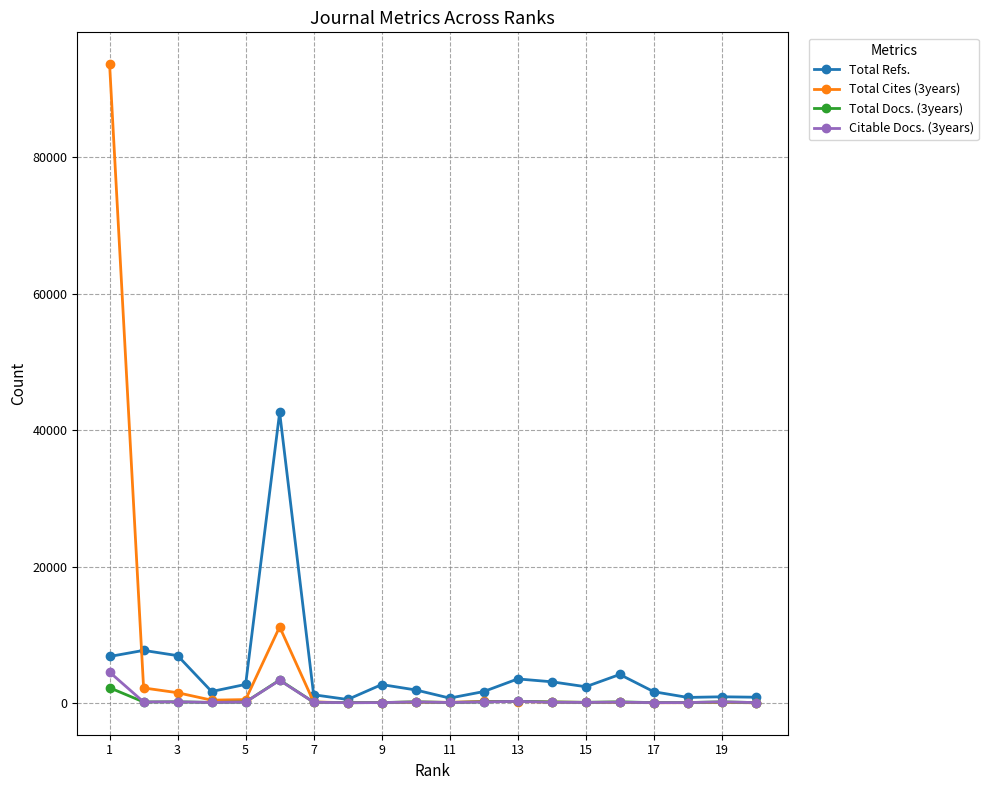

Which series has the largest range (max minus min)?

Total Cites (3years)